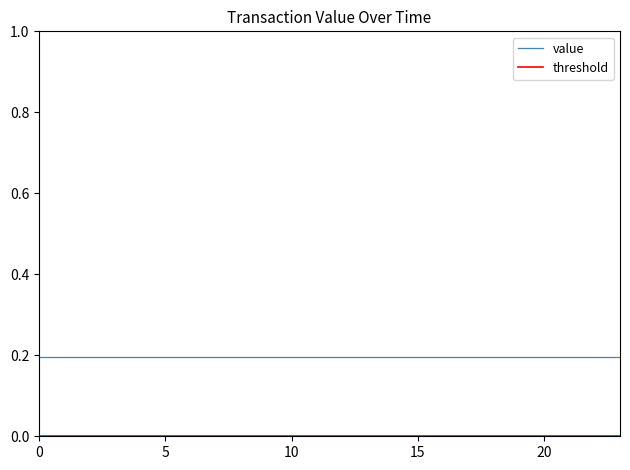

Which series has the largest total across all categories?

value